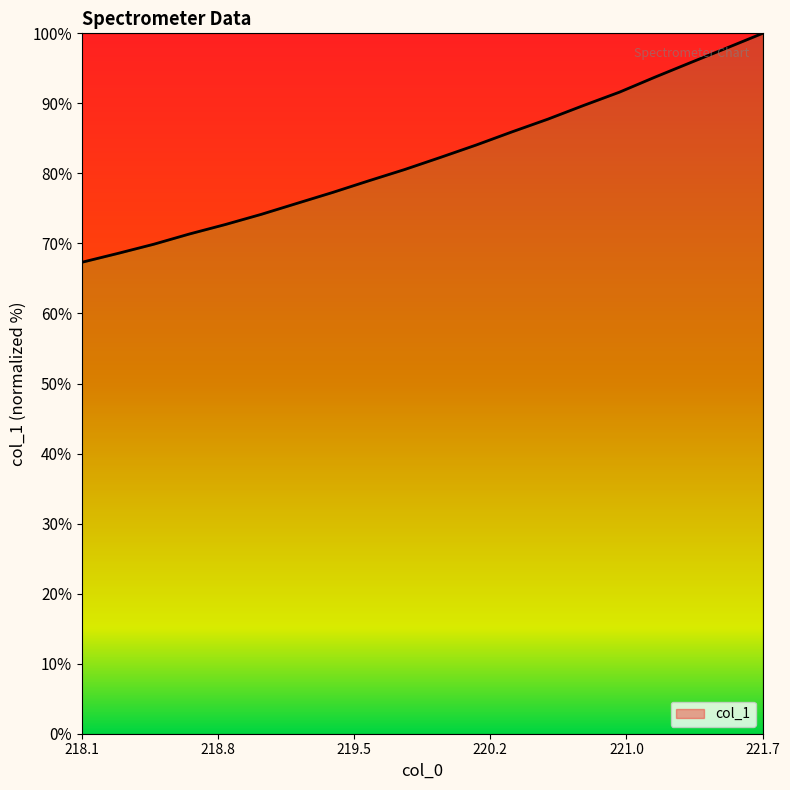

How many lines are shown in the chart?

1